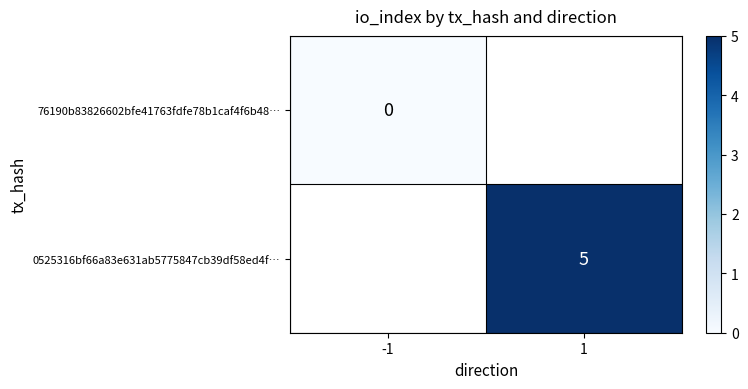

Which series has the largest range (max minus min)?

76190b83826602bfe41763fdfe78b1caf4f6b48…